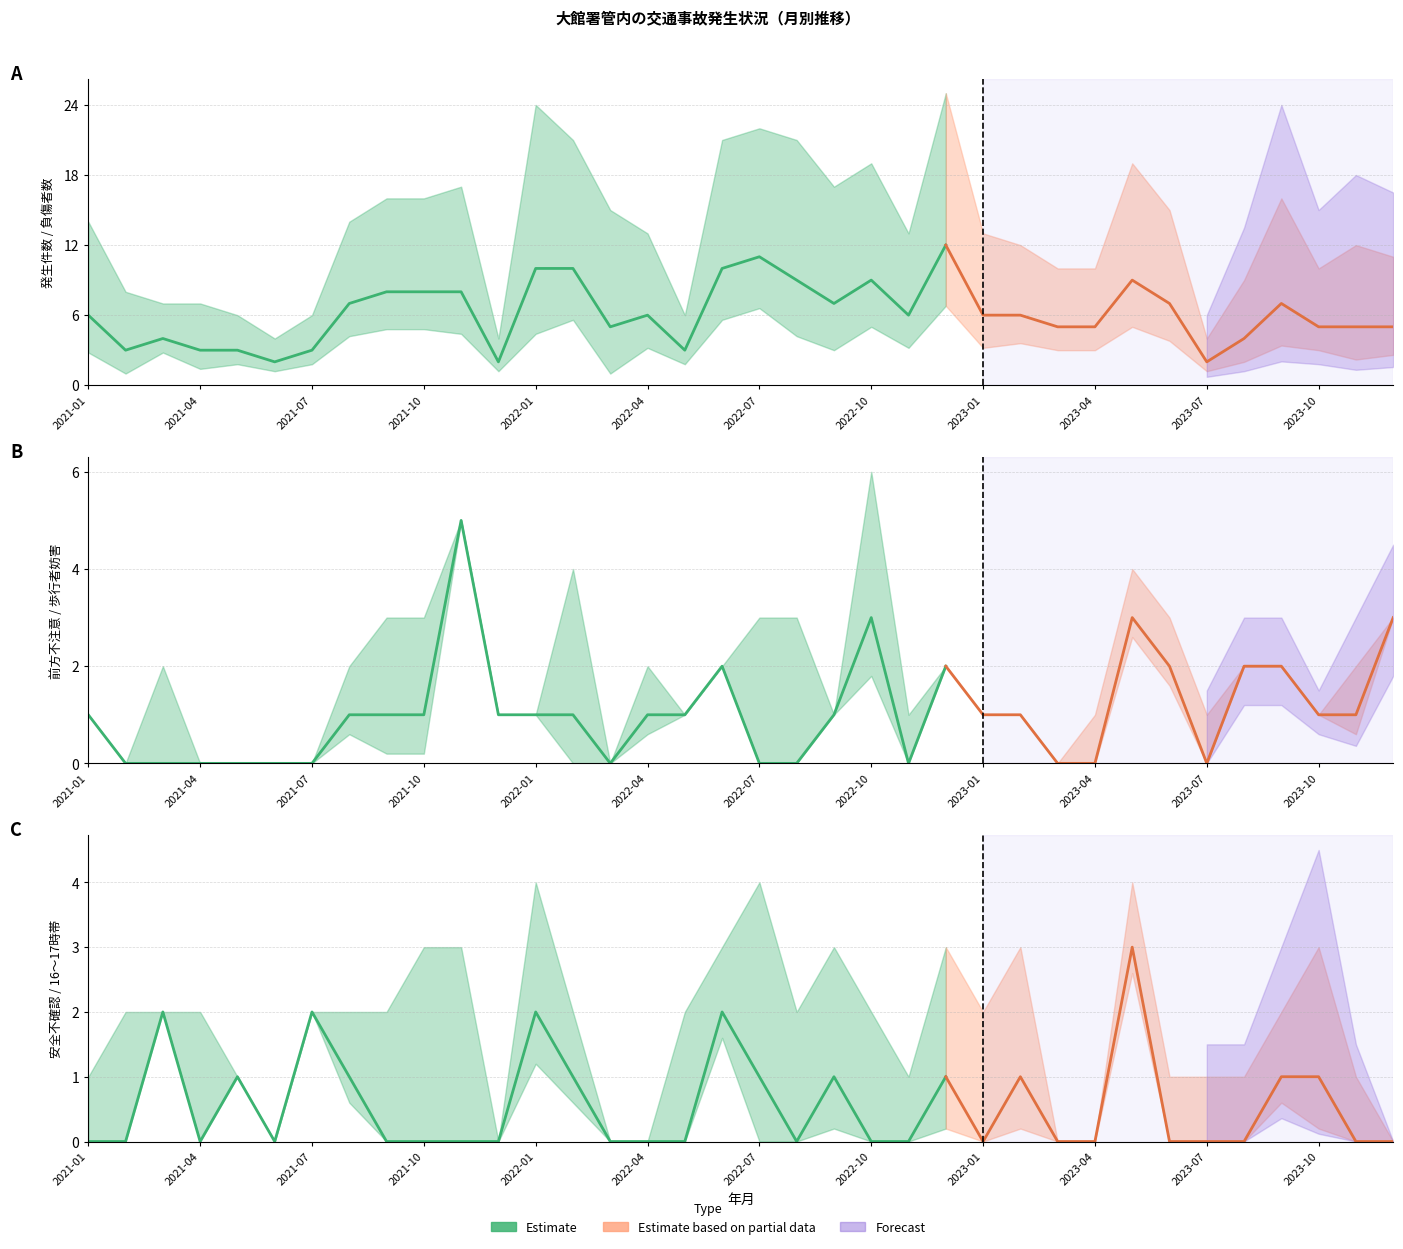

At which category is the sum across all series the highest?

2022-12